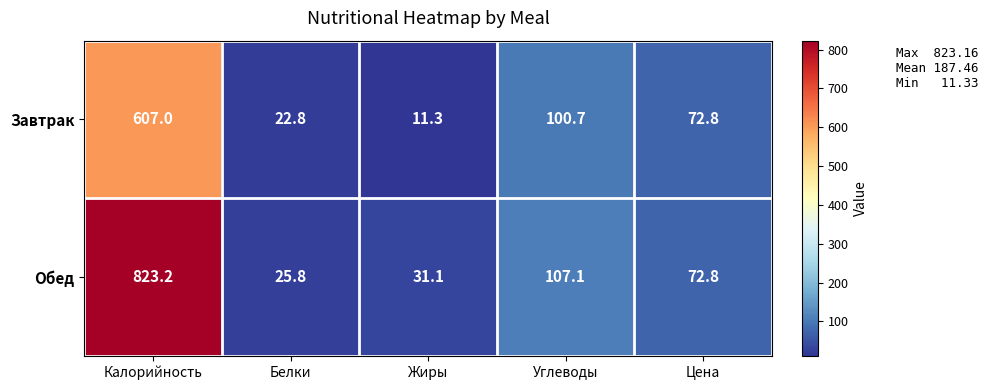

Which series changed the most between Жиры and Цена?

Завтрак